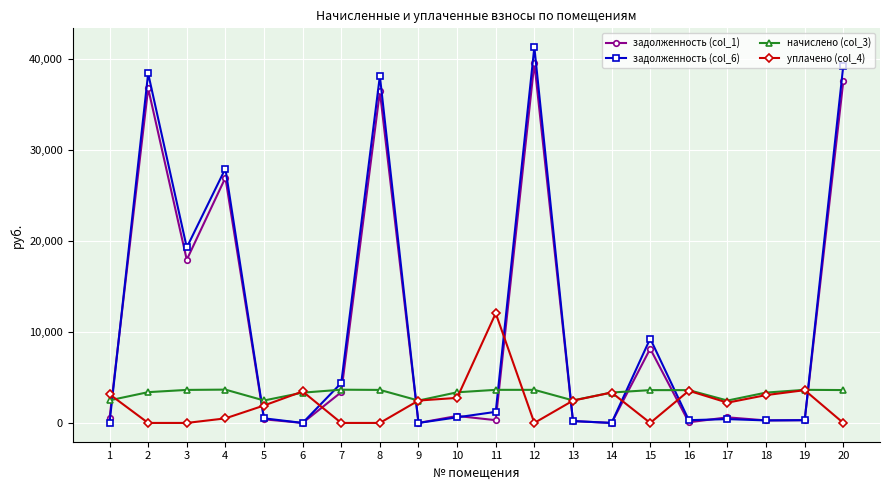

Which series changed the most between 2 and 19?

задолженность (col_6)